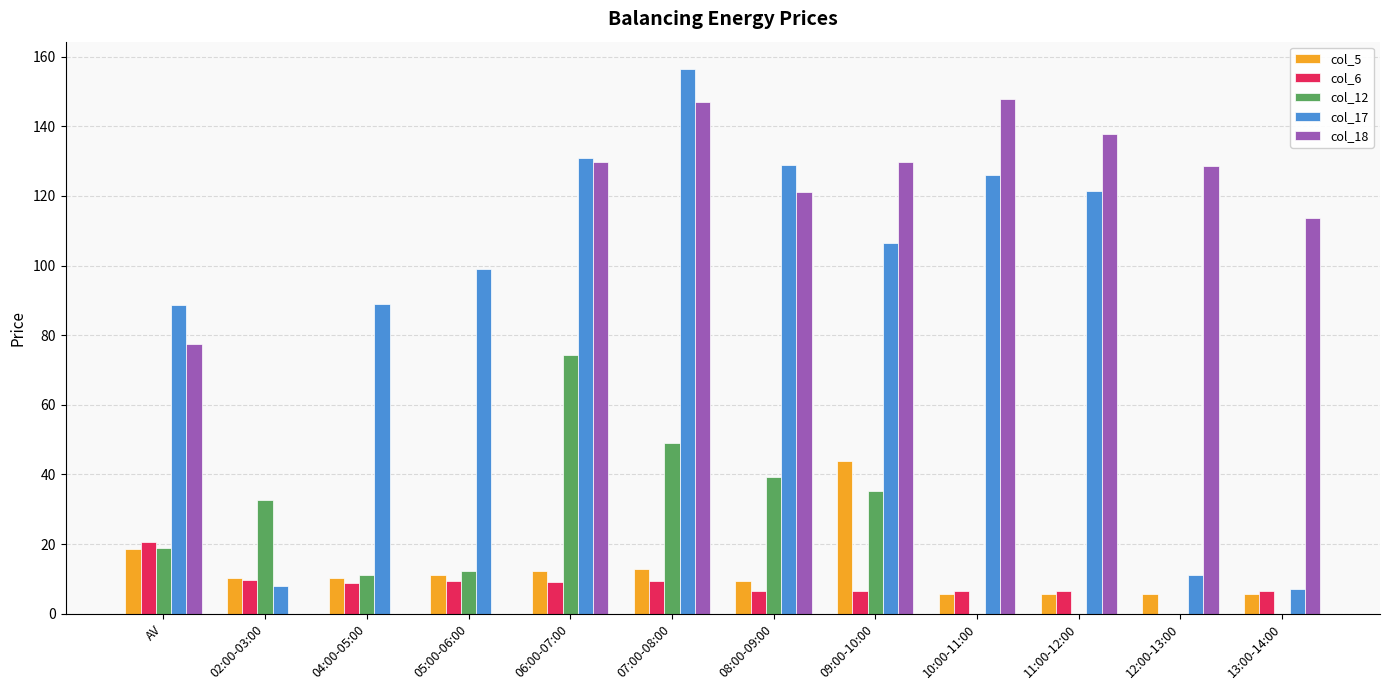

True or false: col_18 has a value of 147.0 at 07:00-08:00.

True